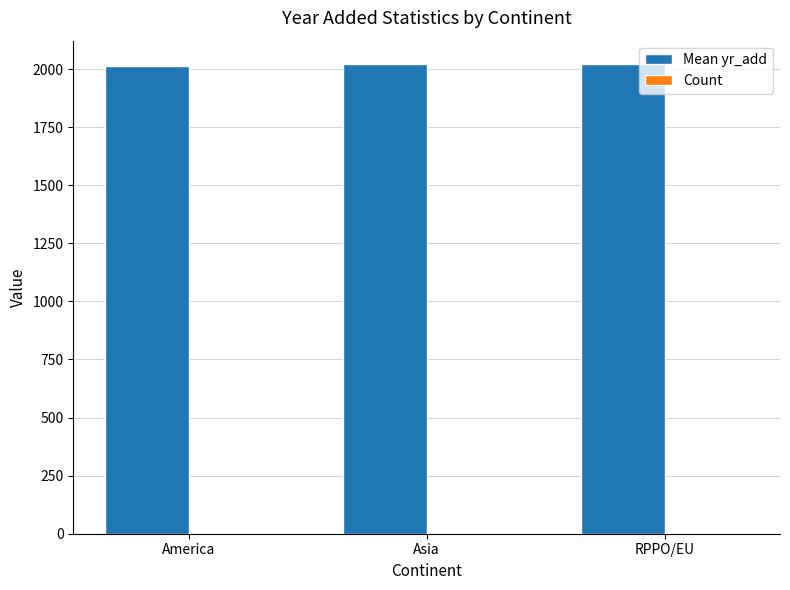

Which series has the largest total across all categories?

Mean yr_add